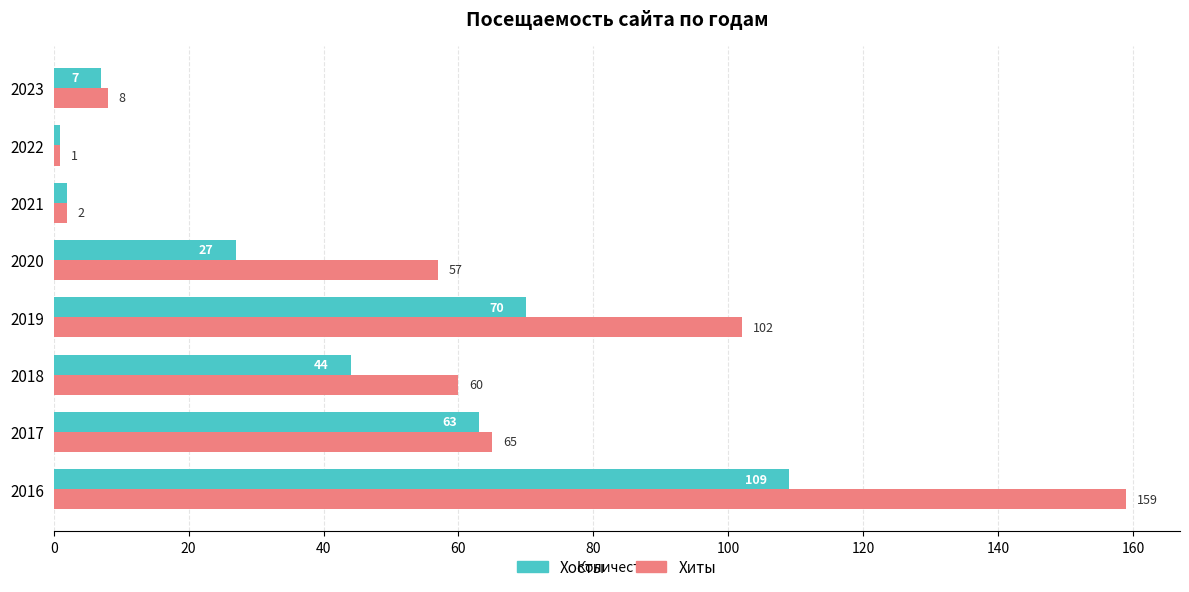

Which series has the largest total across all categories?

Хиты